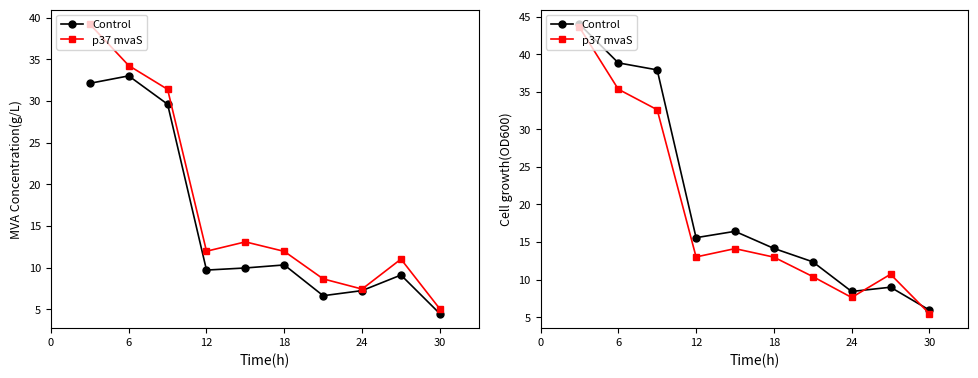

How many interior local peaks does the p37 mvaS series have?

2